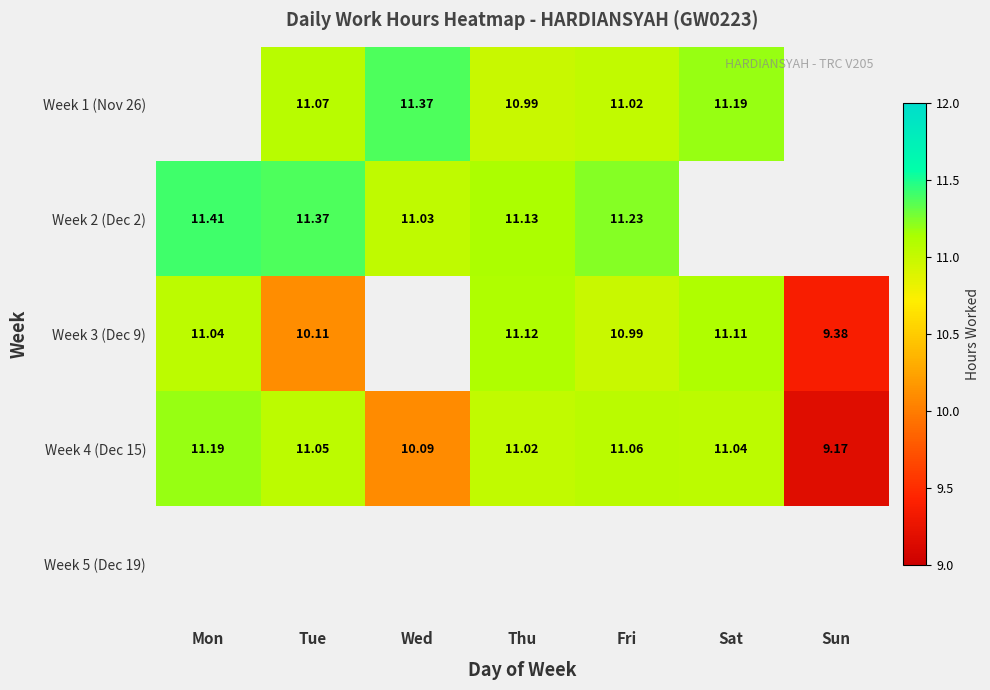

Rank the categories by Week 4 (Dec 15) value from highest to lowest.

Mon, Fri, Tue, Sat, Thu, Wed, Sun